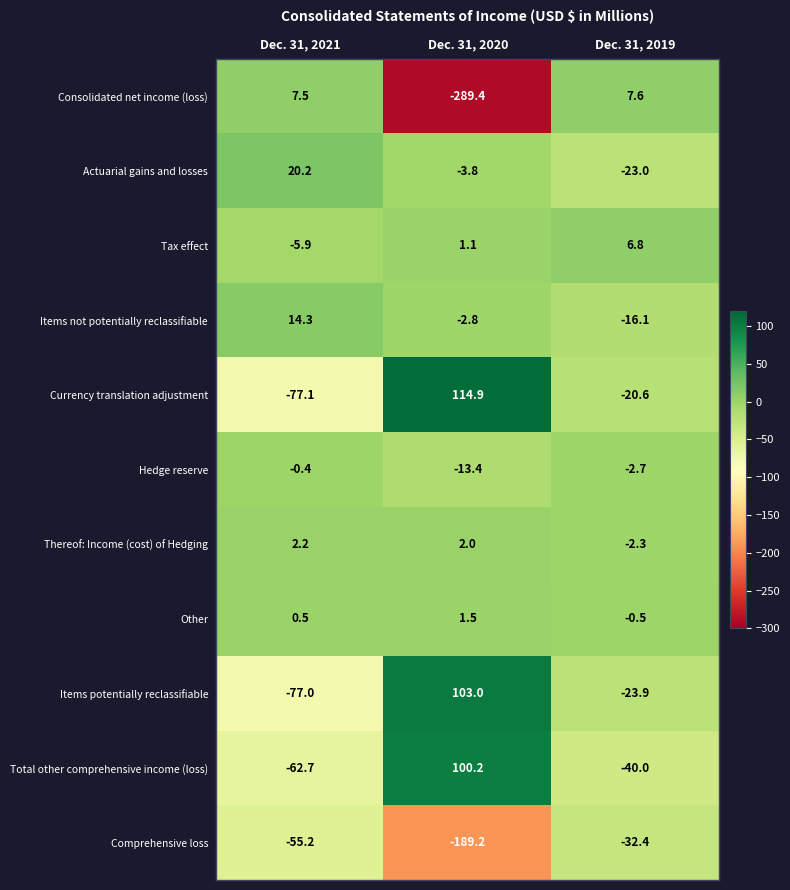

The Actuarial gains and losses series shows 34.5 at Dec. 31, 2021. True or false?

False